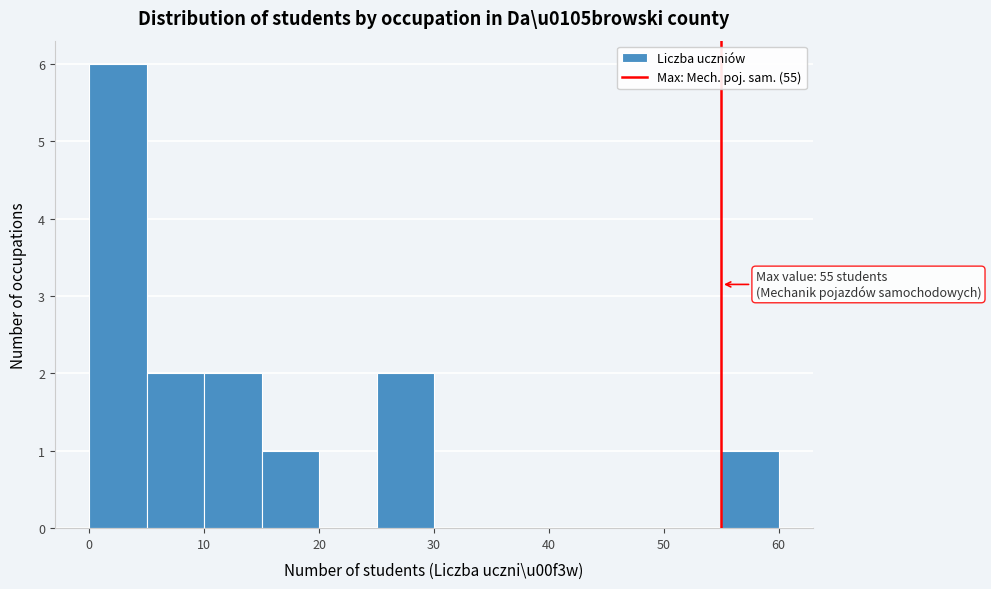

Over which range of the x-axis is the bar tallest?

0 to 5